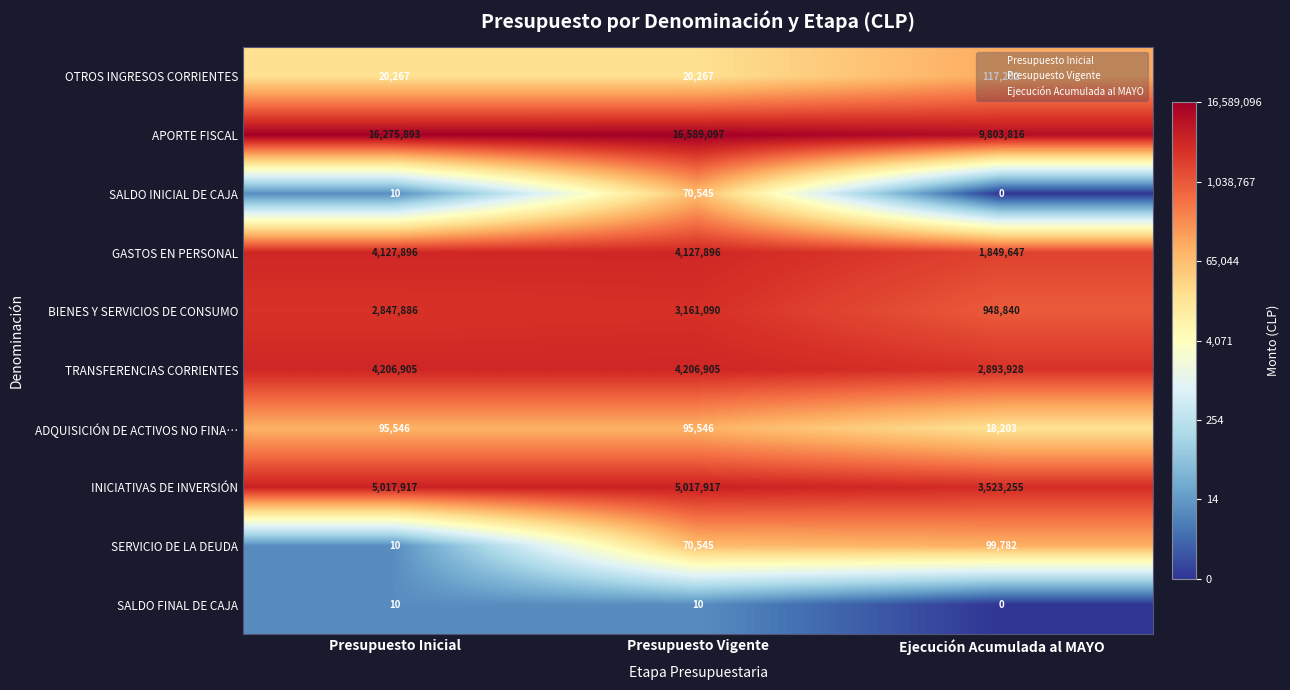

How many BIENES Y SERVICIOS DE CONSUMO values are between 948840 and 3161090?

3